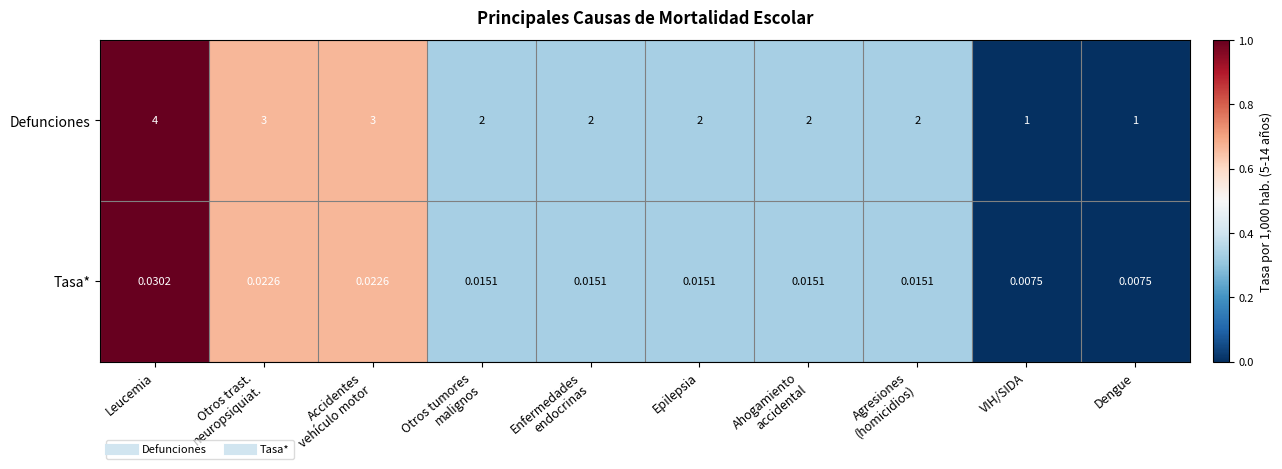

Which series has the largest range (max minus min)?

Defunciones